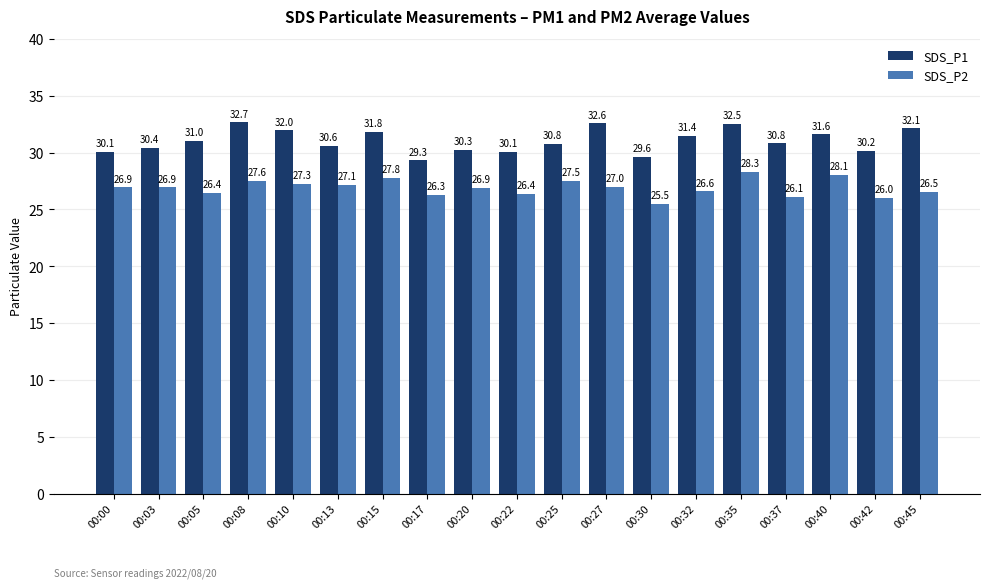

What is the average value of the SDS_P1 series?

31.1